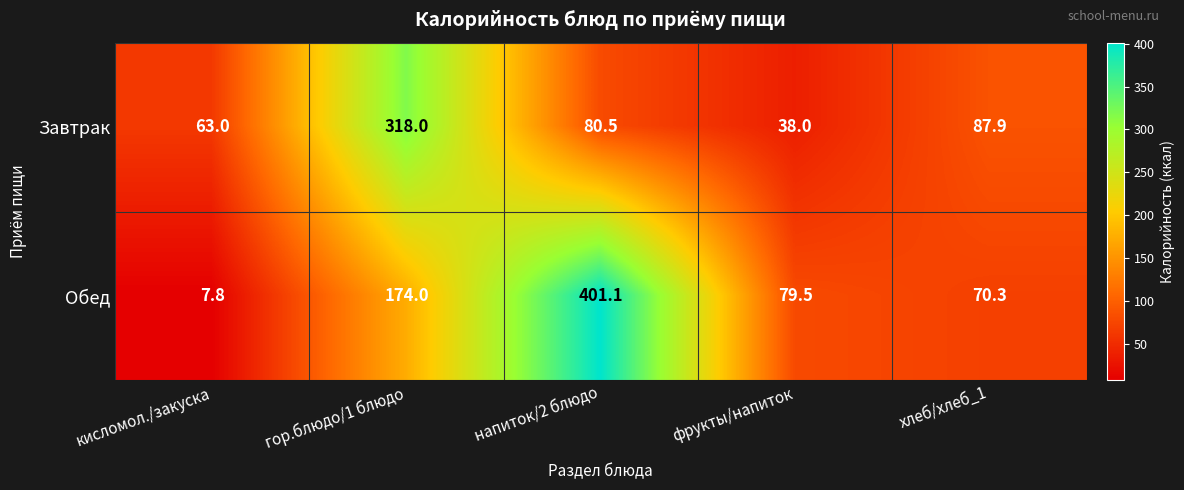

Which category has the highest value in the Завтрак series?

гор.блюдо/1 блюдо